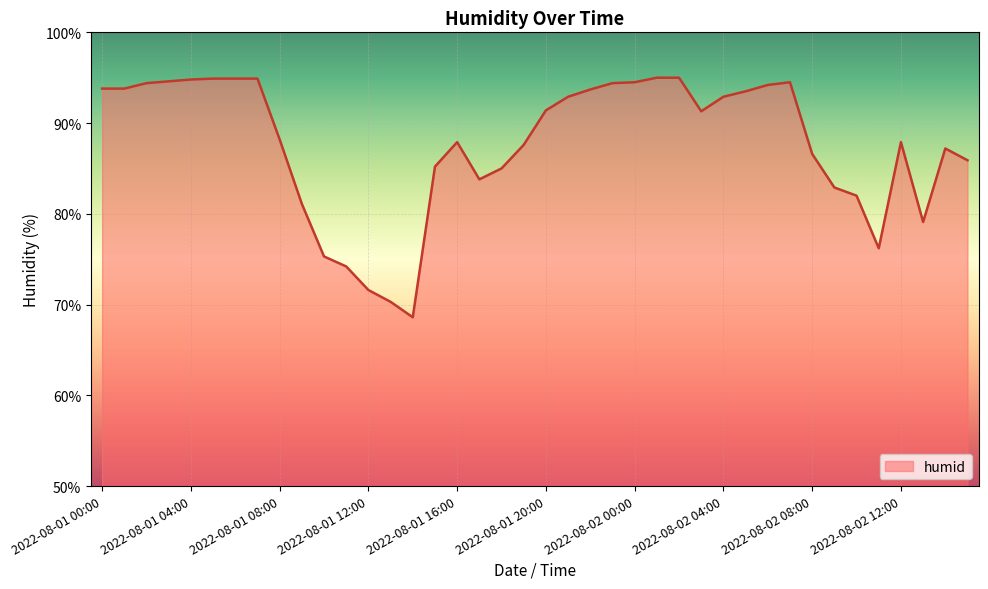

What is the greatest value displayed?

95.0